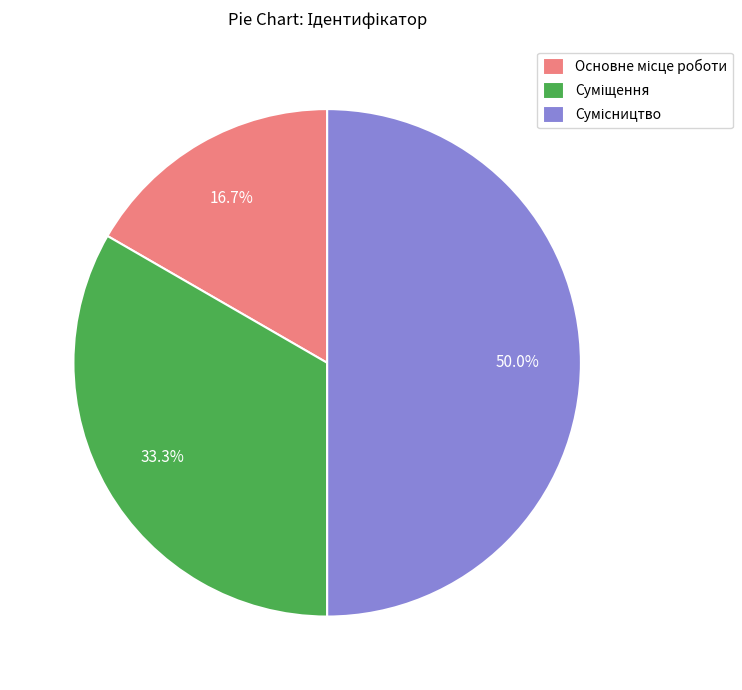

What is the change in value from Основне місце роботи to Суміщення?

+1